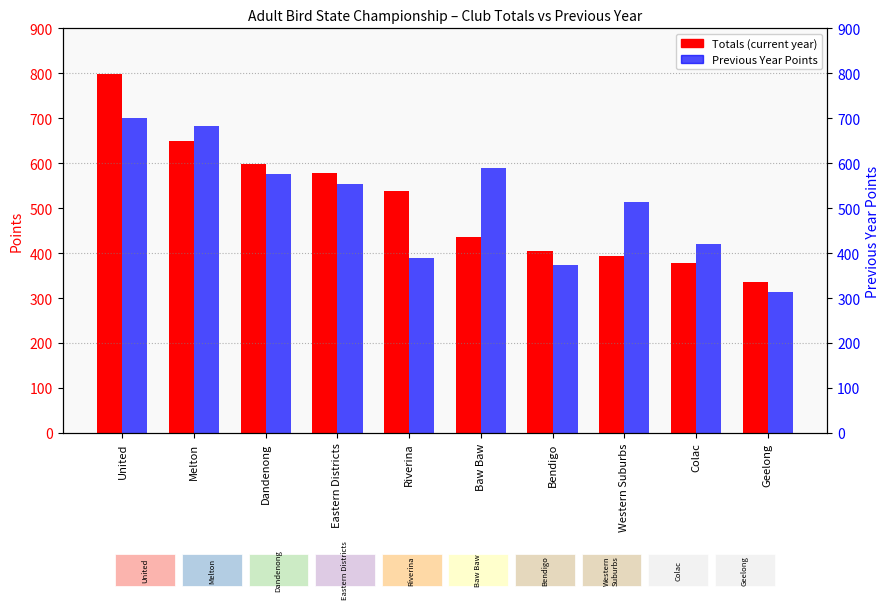

What is the sum of the Previous Year Points values at Eastern Districts and Geelong?

868